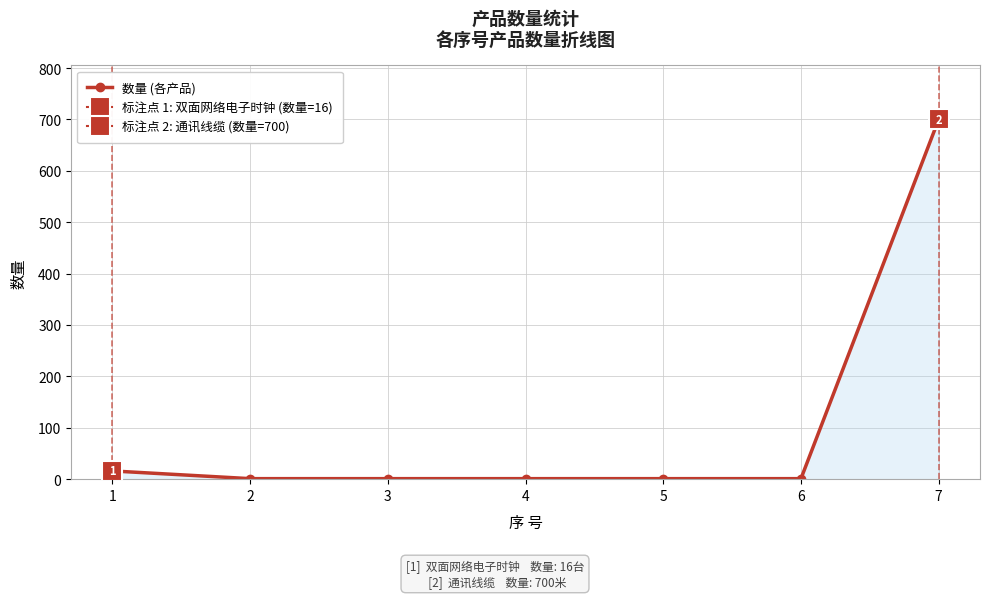

What is the sum of the values at 6 and 5?

2